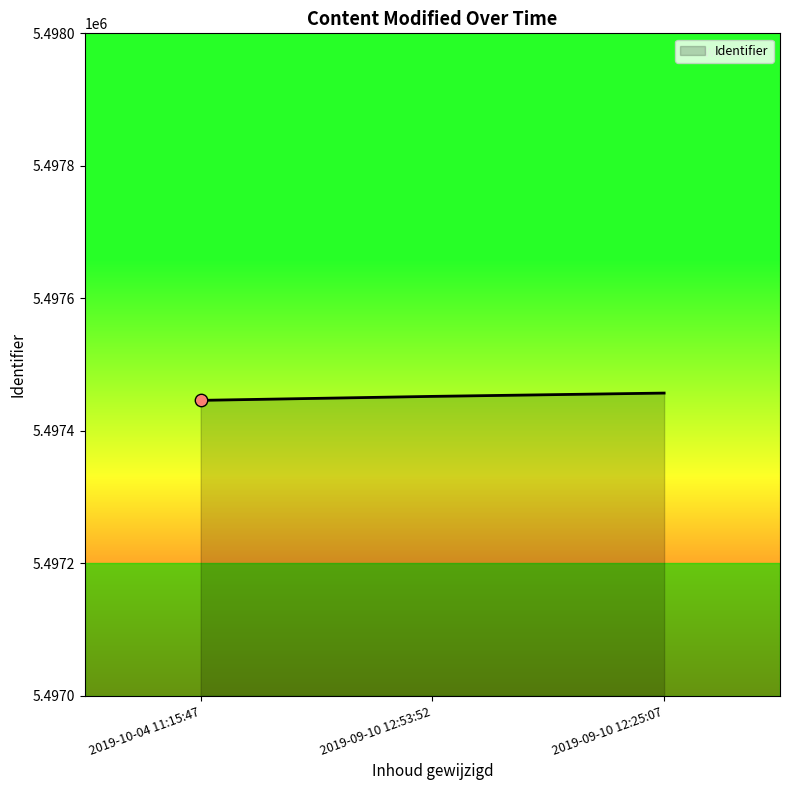

What is the ratio of the value at 2019-09-10 12:25:07 to the value at 2019-10-04 11:15:47?

1.0